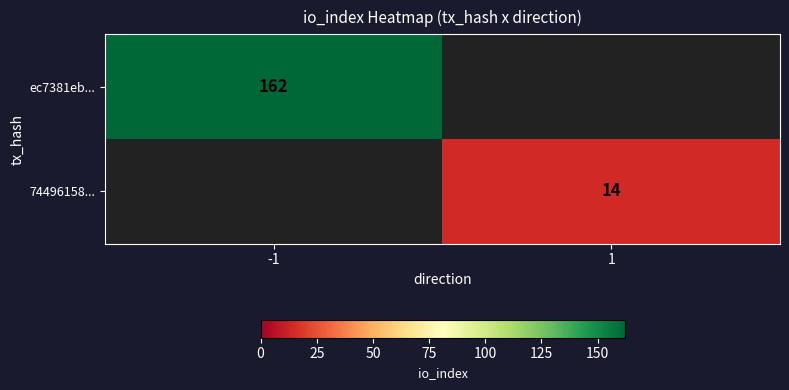

Is it true that ec7381eb... equals 162 at -1?

True